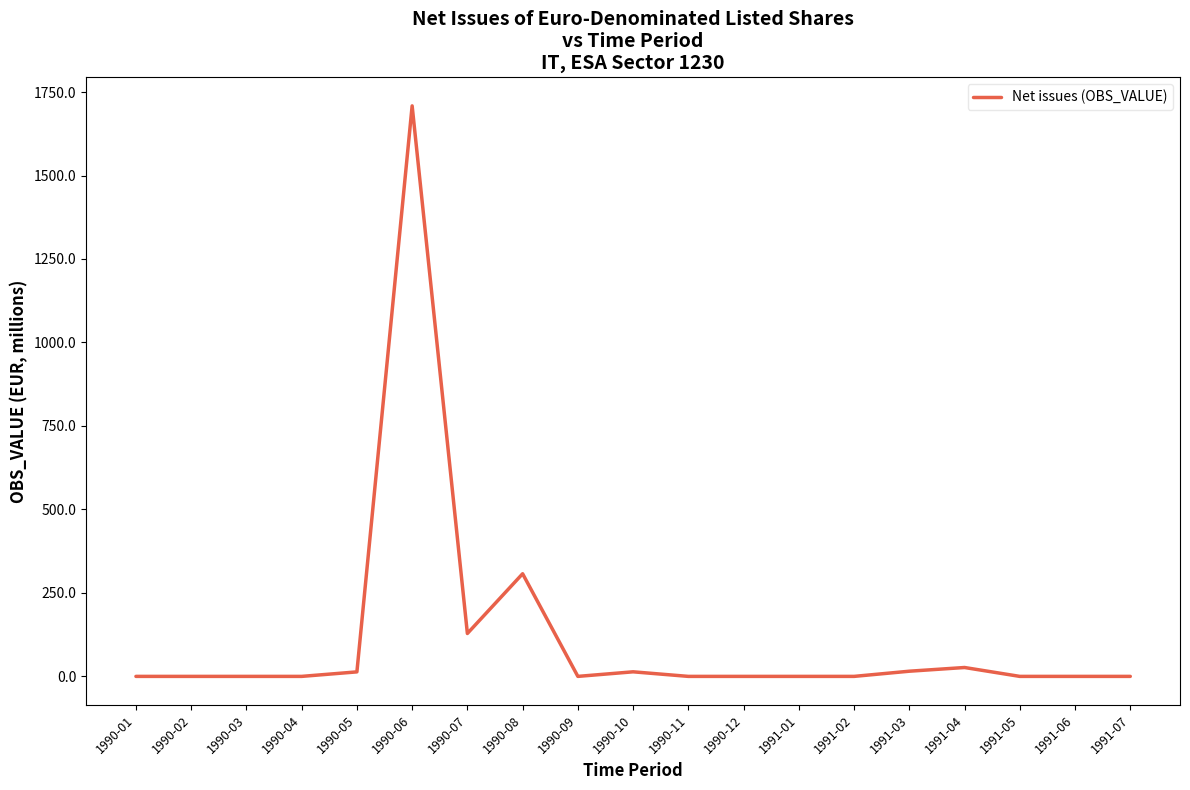

The chart shows a value of 914.5 at 1990-12. True or false?

False